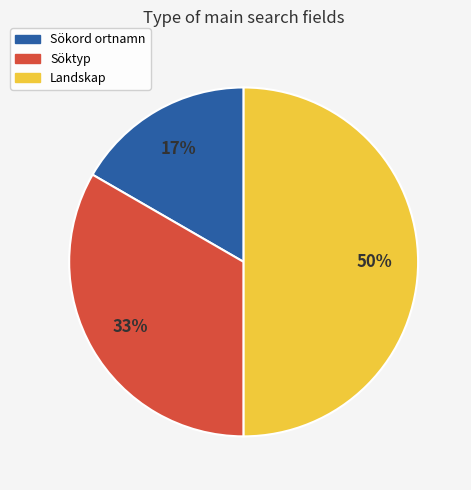

How many slices are in this pie chart?

3